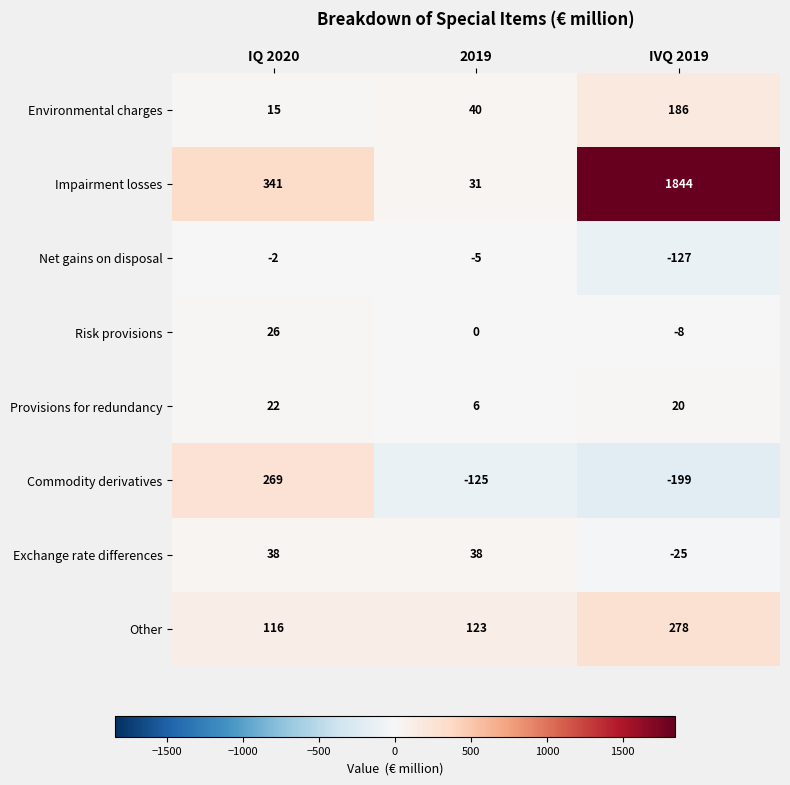

How many data points does each series have?

3